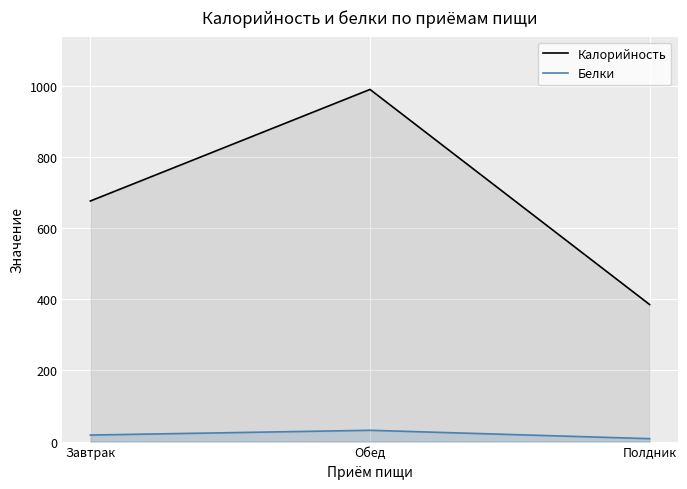

How many series are shown in this chart?

2